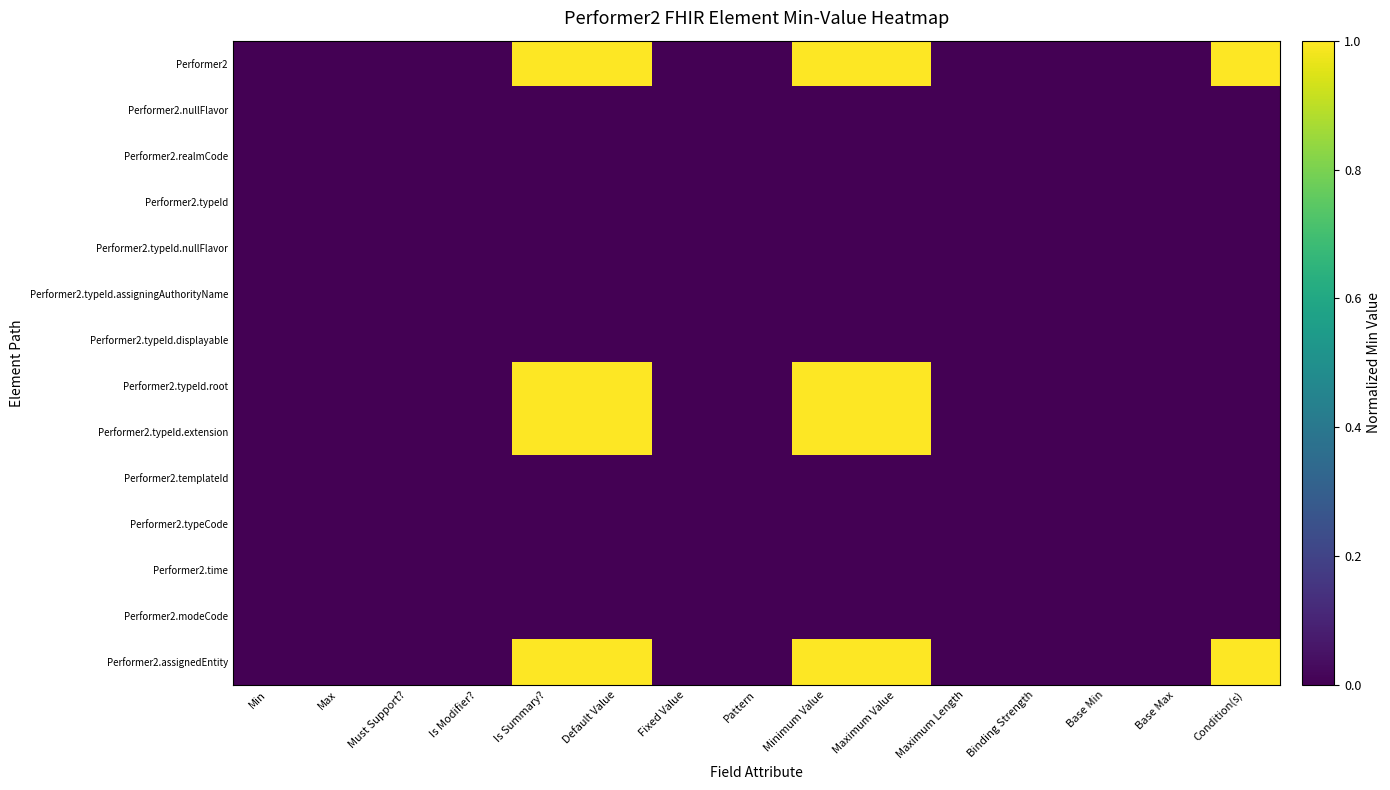

Reading left to right, list all the values displayed in this chart.

Performer2: Min=0	Max=0	Must Support?=0	Is Modifier?=0	Is Summary?=1	Default Value=1	Fixed Value=0	Pattern=0	Minimum Value=1	Maximum Value=1	Maximum Length=0	Binding Strength=0	Base Min=0	Base Max=0	Condition(s)=1
Performer2.nullFlavor: Min=0	Max=0	Must Support?=0	Is Modifier?=0	Is Summary?=0	Default Value=0	Fixed Value=0	Pattern=0	Minimum Value=0	Maximum Value=0	Maximum Length=0	Binding Strength=0	Base Min=0	Base Max=0	Condition(s)=0
Performer2.realmCode: Min=0	Max=0	Must Support?=0	Is Modifier?=0	Is Summary?=0	Default Value=0	Fixed Value=0	Pattern=0	Minimum Value=0	Maximum Value=0	Maximum Length=0	Binding Strength=0	Base Min=0	Base Max=0	Condition(s)=0
Performer2.typeId: Min=0	Max=0	Must Support?=0	Is Modifier?=0	Is Summary?=0	Default Value=0	Fixed Value=0	Pattern=0	Minimum Value=0	Maximum Value=0	Maximum Length=0	Binding Strength=0	Base Min=0	Base Max=0	Condition(s)=0
Performer2.typeId.nullFlavor: Min=0	Max=0	Must Support?=0	Is Modifier?=0	Is Summary?=0	Default Value=0	Fixed Value=0	Pattern=0	Minimum Value=0	Maximum Value=0	Maximum Length=0	Binding Strength=0	Base Min=0	Base Max=0	Condition(s)=0
Performer2.typeId.assigningAuthorityName: Min=0	Max=0	Must Support?=0	Is Modifier?=0	Is Summary?=0	Default Value=0	Fixed Value=0	Pattern=0	Minimum Value=0	Maximum Value=0	Maximum Length=0	Binding Strength=0	Base Min=0	Base Max=0	Condition(s)=0
Performer2.typeId.displayable: Min=0	Max=0	Must Support?=0	Is Modifier?=0	Is Summary?=0	Default Value=0	Fixed Value=0	Pattern=0	Minimum Value=0	Maximum Value=0	Maximum Length=0	Binding Strength=0	Base Min=0	Base Max=0	Condition(s)=0
Performer2.typeId.root: Min=0	Max=0	Must Support?=0	Is Modifier?=0	Is Summary?=1	Default Value=1	Fixed Value=0	Pattern=0	Minimum Value=1	Maximum Value=1	Maximum Length=0	Binding Strength=0	Base Min=0	Base Max=0	Condition(s)=0
Performer2.typeId.extension: Min=0	Max=0	Must Support?=0	Is Modifier?=0	Is Summary?=1	Default Value=1	Fixed Value=0	Pattern=0	Minimum Value=1	Maximum Value=1	Maximum Length=0	Binding Strength=0	Base Min=0	Base Max=0	Condition(s)=0
Performer2.templateId: Min=0	Max=0	Must Support?=0	Is Modifier?=0	Is Summary?=0	Default Value=0	Fixed Value=0	Pattern=0	Minimum Value=0	Maximum Value=0	Maximum Length=0	Binding Strength=0	Base Min=0	Base Max=0	Condition(s)=0
Performer2.typeCode: Min=0	Max=0	Must Support?=0	Is Modifier?=0	Is Summary?=0	Default Value=0	Fixed Value=0	Pattern=0	Minimum Value=0	Maximum Value=0	Maximum Length=0	Binding Strength=0	Base Min=0	Base Max=0	Condition(s)=0
Performer2.time: Min=0	Max=0	Must Support?=0	Is Modifier?=0	Is Summary?=0	Default Value=0	Fixed Value=0	Pattern=0	Minimum Value=0	Maximum Value=0	Maximum Length=0	Binding Strength=0	Base Min=0	Base Max=0	Condition(s)=0
Performer2.modeCode: Min=0	Max=0	Must Support?=0	Is Modifier?=0	Is Summary?=0	Default Value=0	Fixed Value=0	Pattern=0	Minimum Value=0	Maximum Value=0	Maximum Length=0	Binding Strength=0	Base Min=0	Base Max=0	Condition(s)=0
Performer2.assignedEntity: Min=0	Max=0	Must Support?=0	Is Modifier?=0	Is Summary?=1	Default Value=1	Fixed Value=0	Pattern=0	Minimum Value=1	Maximum Value=1	Maximum Length=0	Binding Strength=0	Base Min=0	Base Max=0	Condition(s)=1